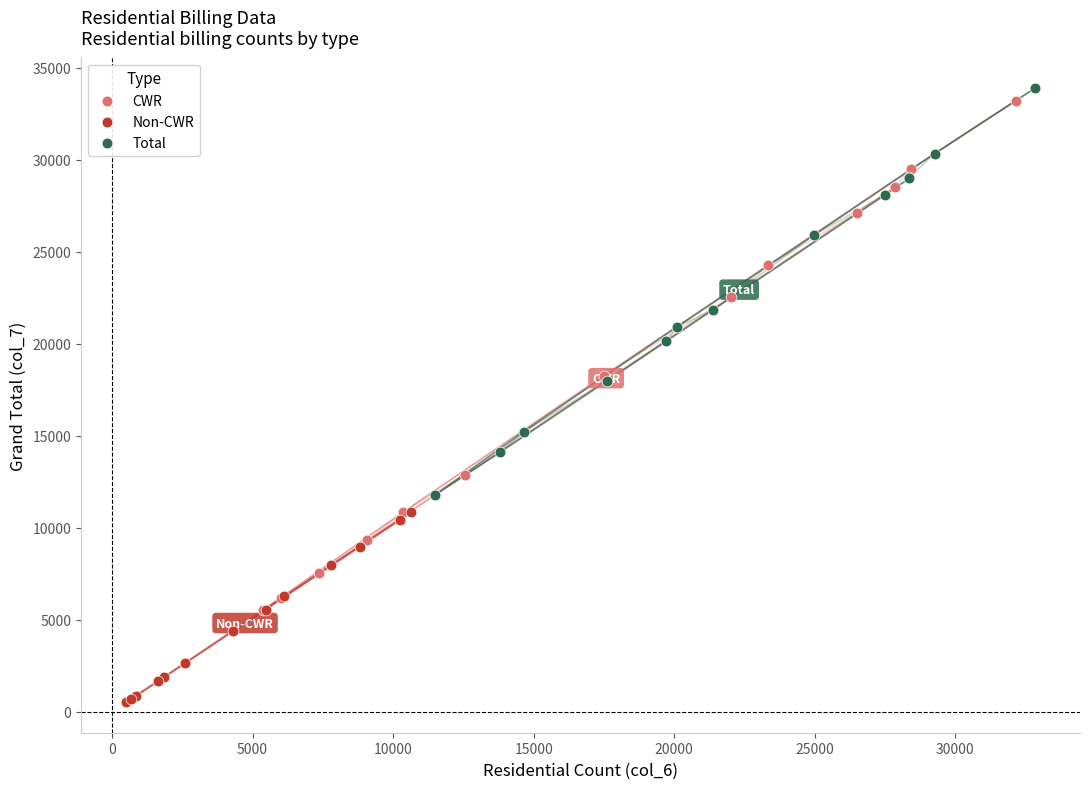

Which series contains the lowest Y value?

Non-CWR